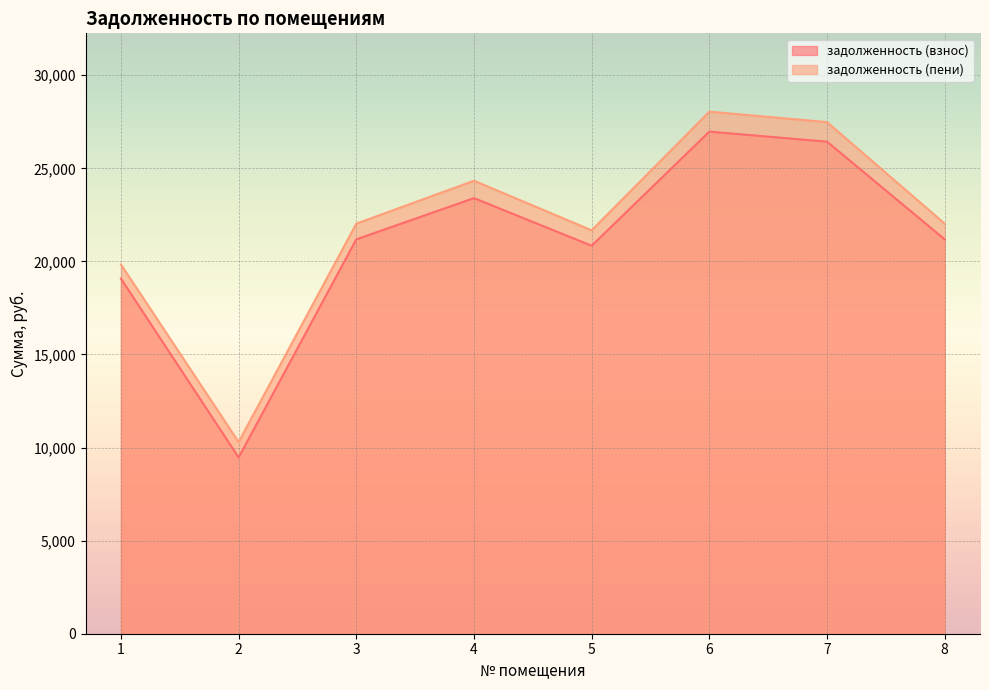

What is the total value across all series at 3?

43211.0